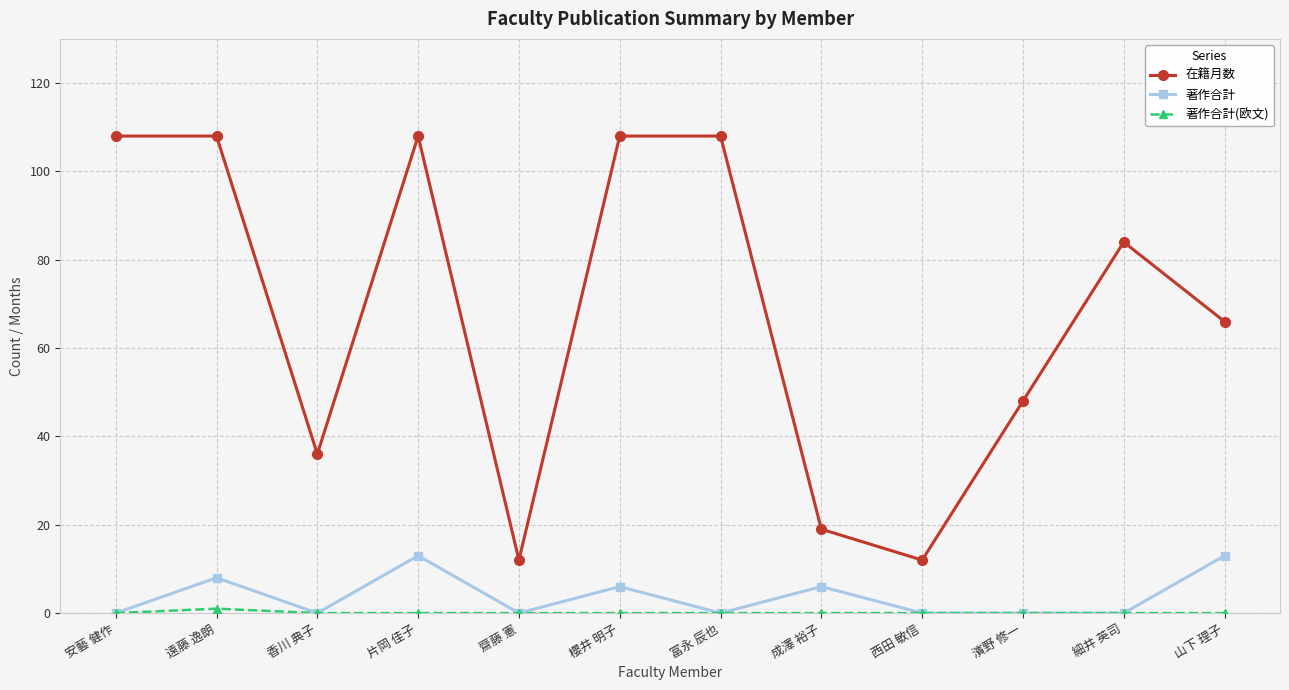

What is the maximum value shown in the chart?

108